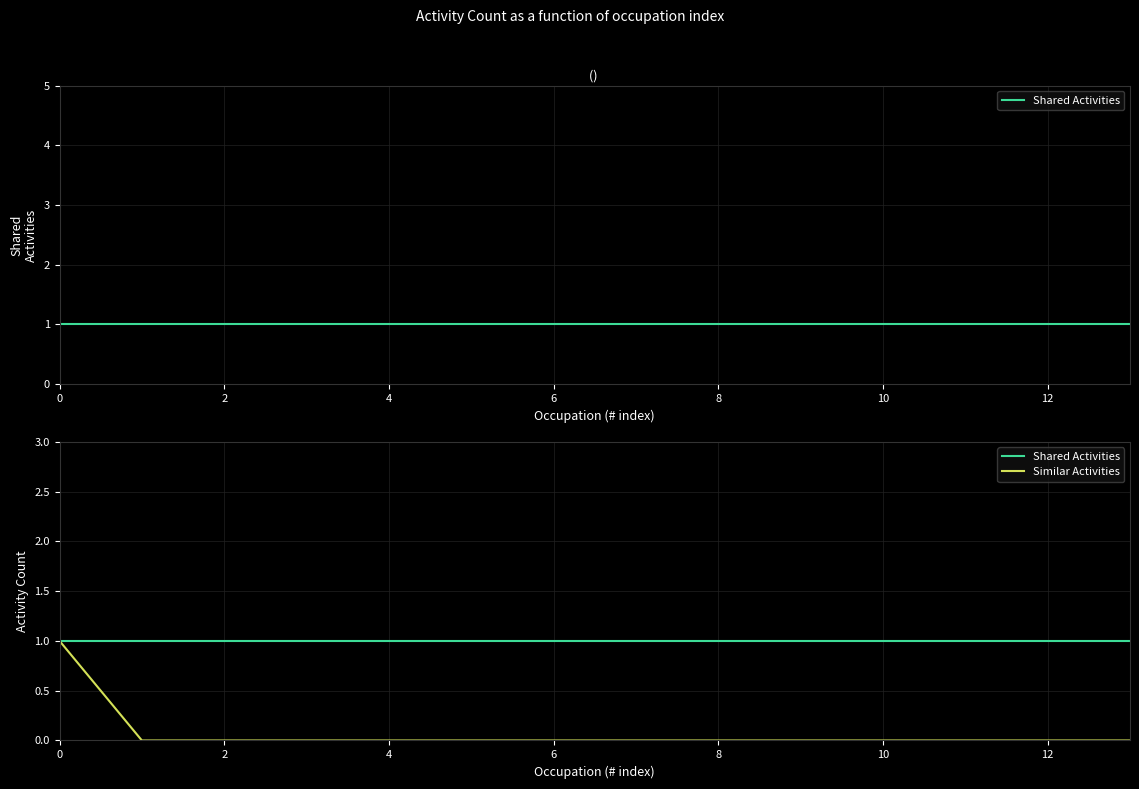

List the series in order of their overall mean, lowest first.

Similar Activities, Shared Activities